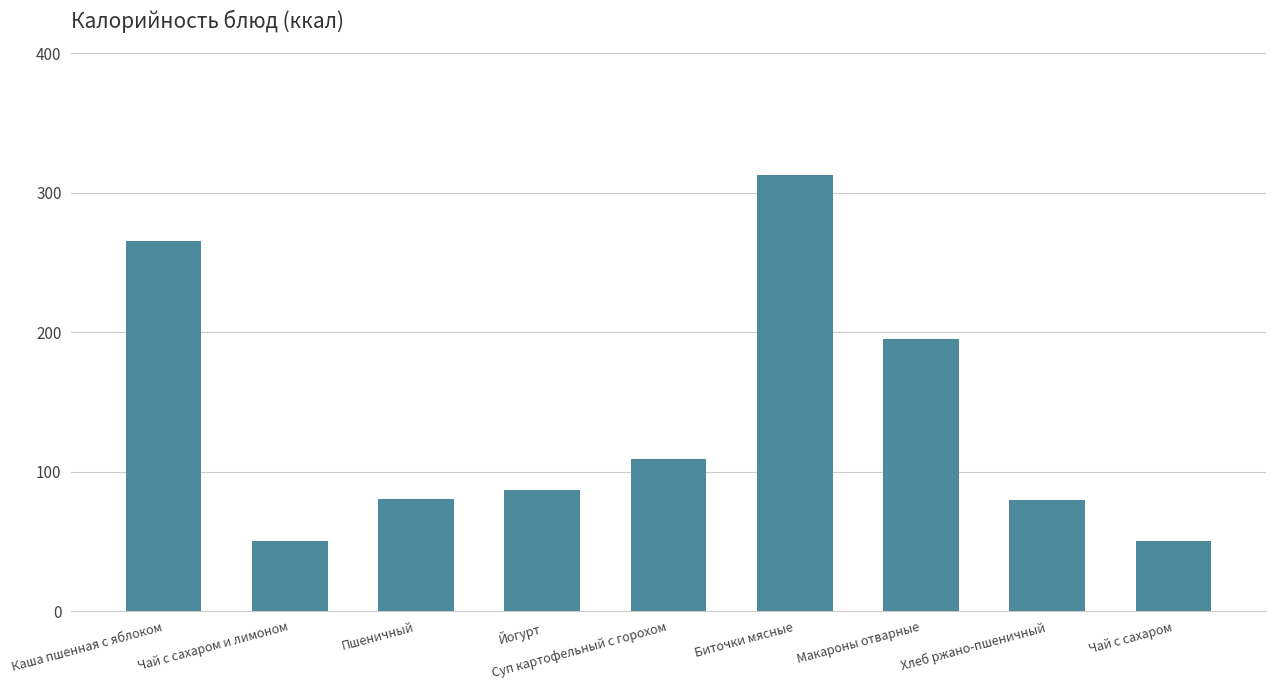

What is the smallest value displayed?

50.0